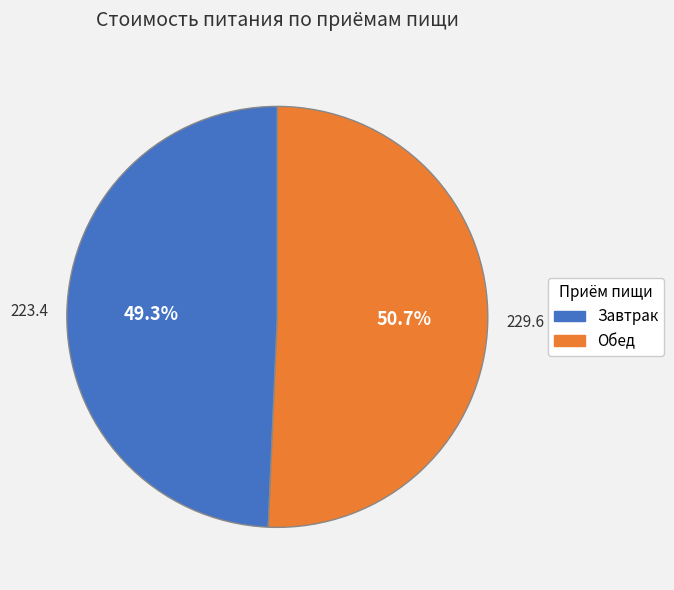

Which category accounts for the majority?

Обед